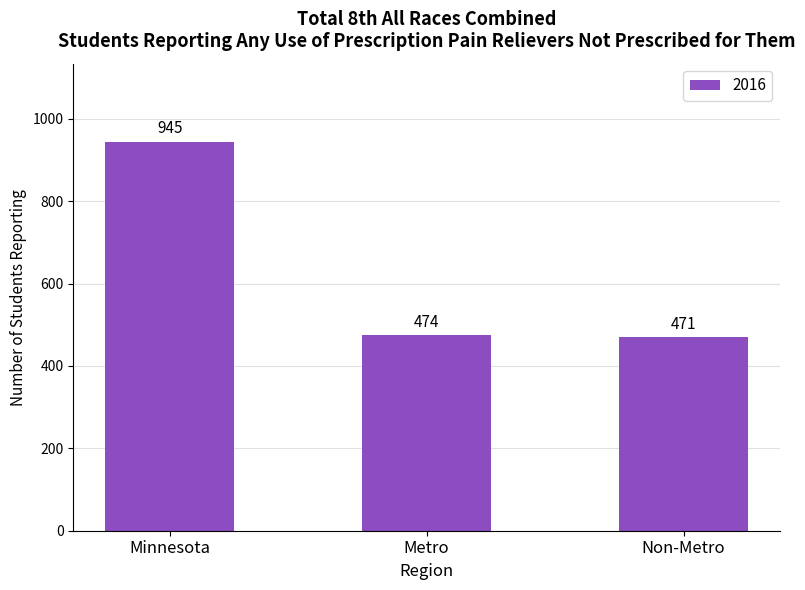

List the labels in order of value, smallest first.

Non-Metro, Metro, Minnesota